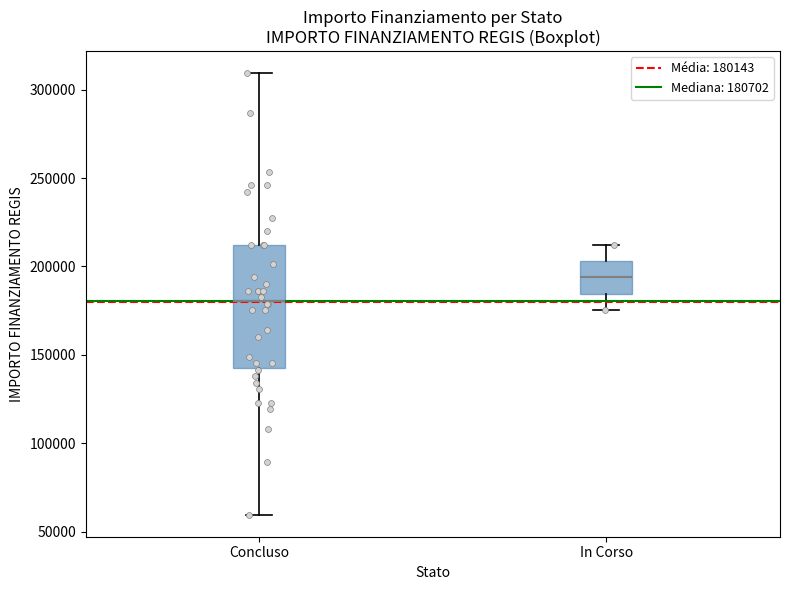

Where is the upper edge of the box for Concluso on the y-axis? The values are not printed on the chart, so give them approximately, as read against the axis.

210000